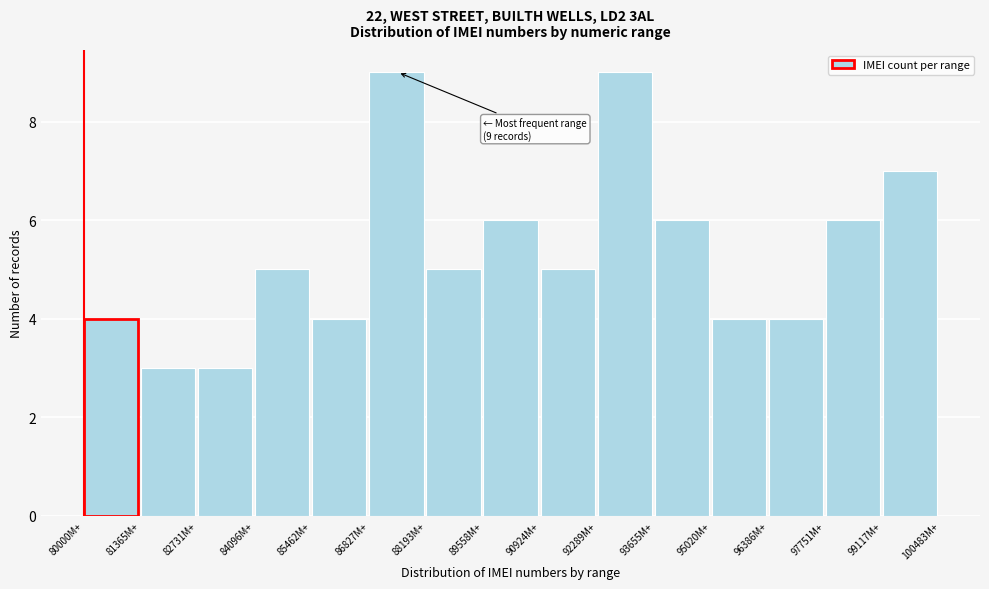

Reading left to right, what are all the values shown in this chart?

80000M+=4	81365M+=3	82731M+=3	84096M+=5	85462M+=4	86827M+=9	88193M+=5	89558M+=6	90924M+=5	92289M+=9	93655M+=6	95020M+=4	96386M+=4	97751M+=6	99117M+=7